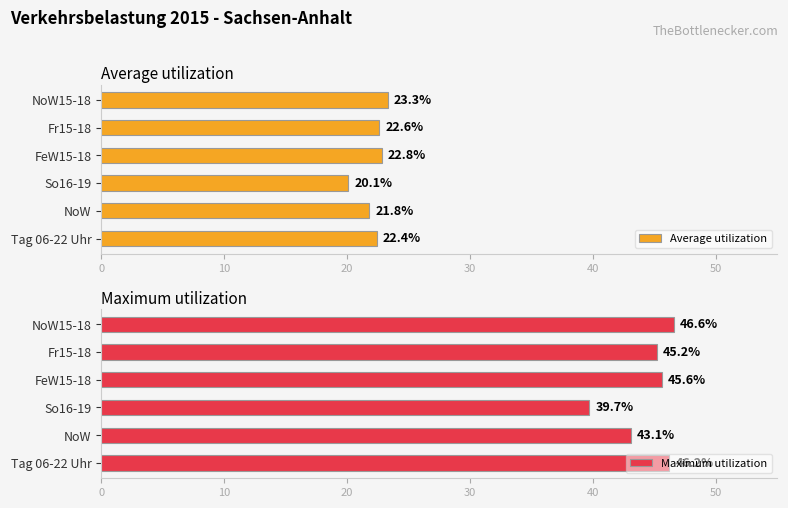

What are all the series names shown in the legend?

Average utilization, Maximum utilization